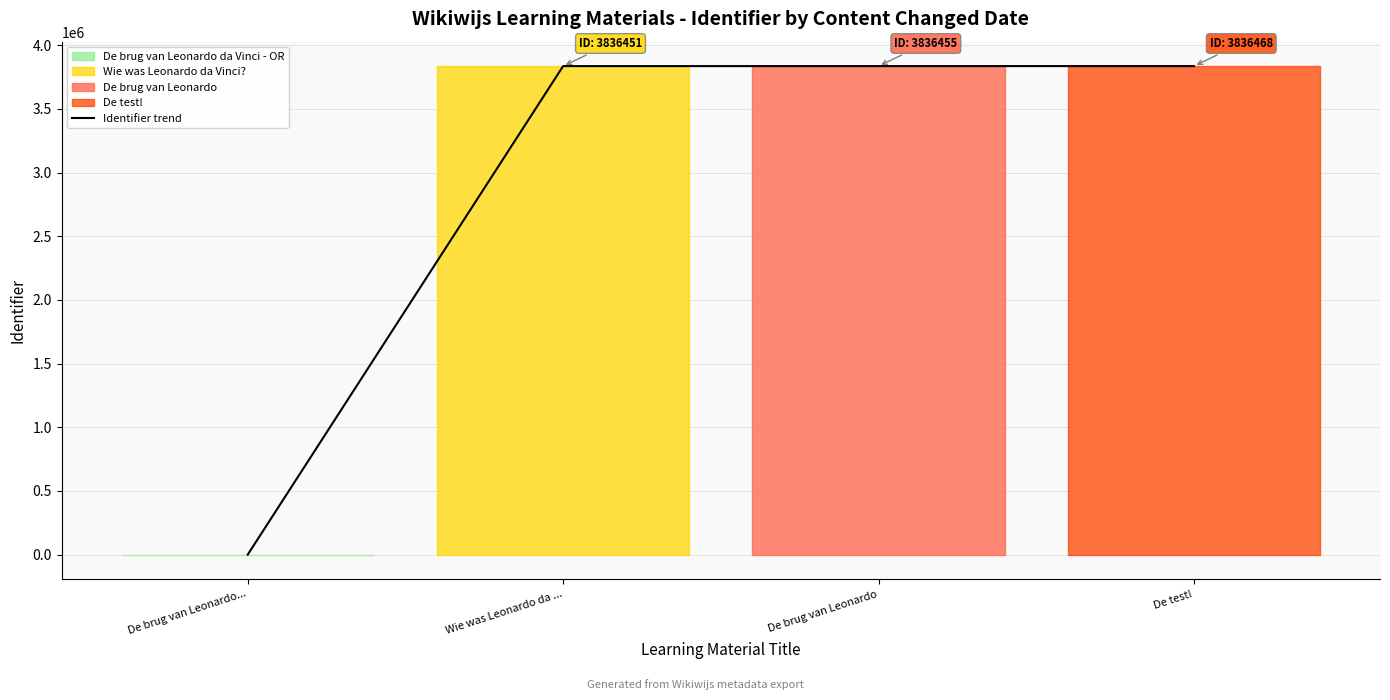

What is the label of the 1st point from the left?

De brug van Leonardo...